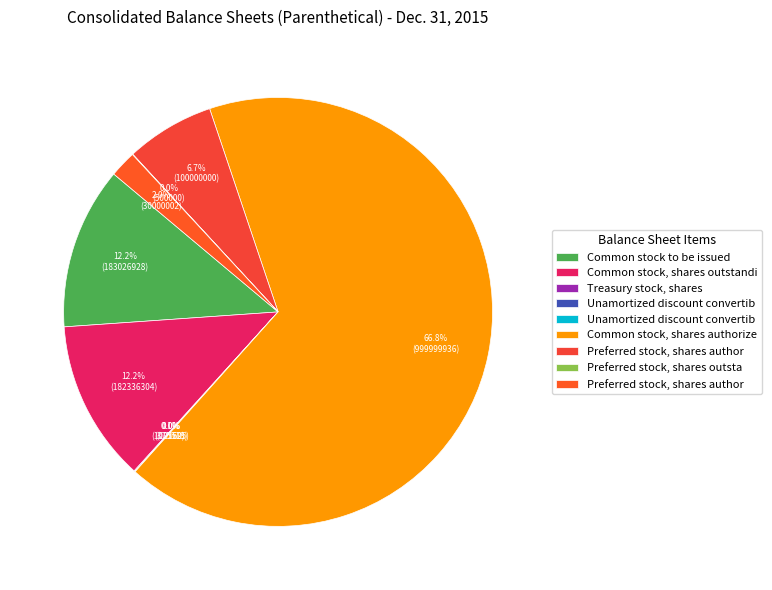

How many slices are in this pie chart?

9